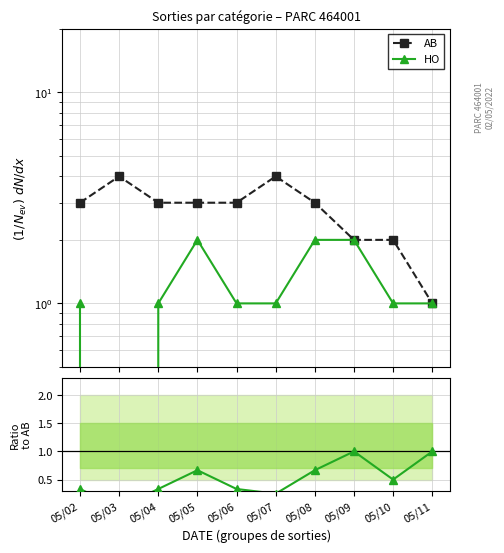

What is the difference between the second highest and second lowest values in the HO series?

1.0